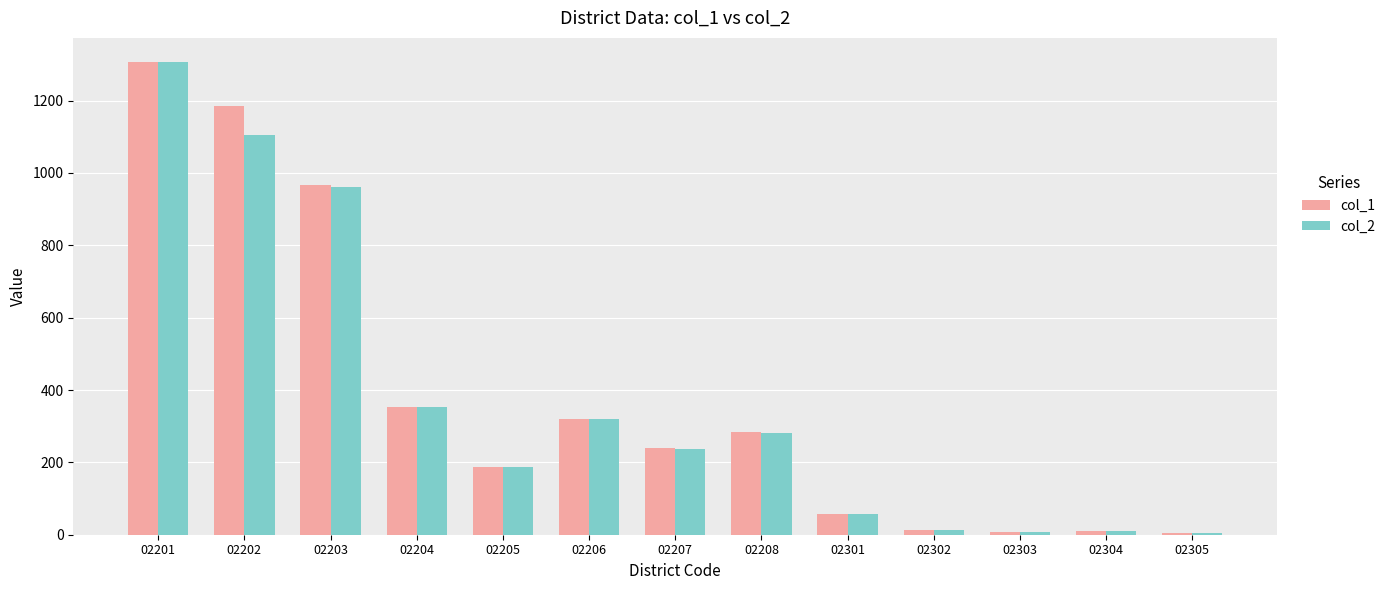

The col_2 series shows 353 at 02204. True or false?

True